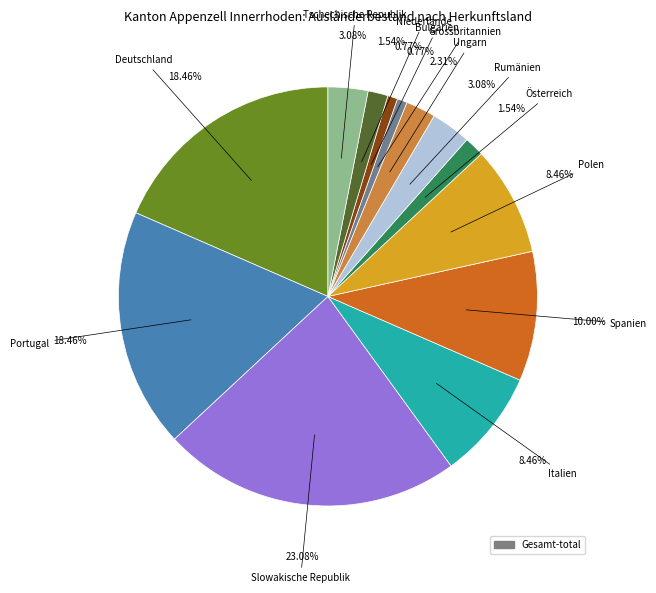

Does any single category account for the majority?

No